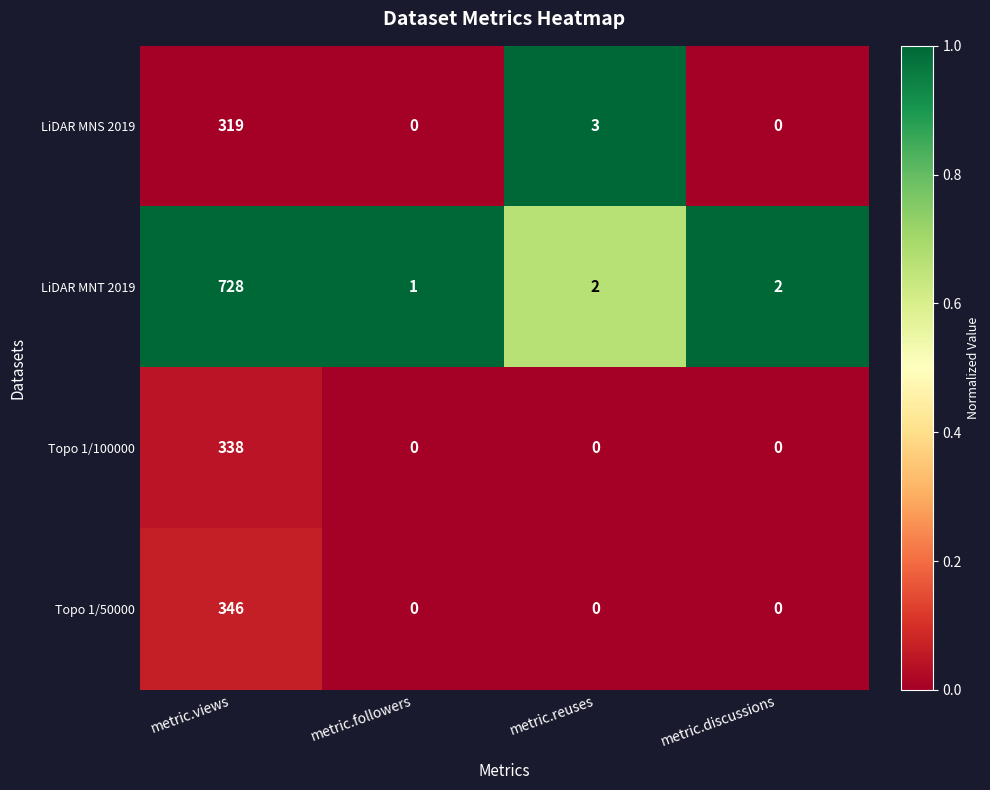

Reading left to right, what are all the values shown in this chart?

LiDAR MNS 2019: metric.views=319	metric.followers=0	metric.reuses=3	metric.discussions=0
LiDAR MNT 2019: metric.views=728	metric.followers=1	metric.reuses=2	metric.discussions=2
Topo 1/100000: metric.views=338	metric.followers=0	metric.reuses=0	metric.discussions=0
Topo 1/50000: metric.views=346	metric.followers=0	metric.reuses=0	metric.discussions=0